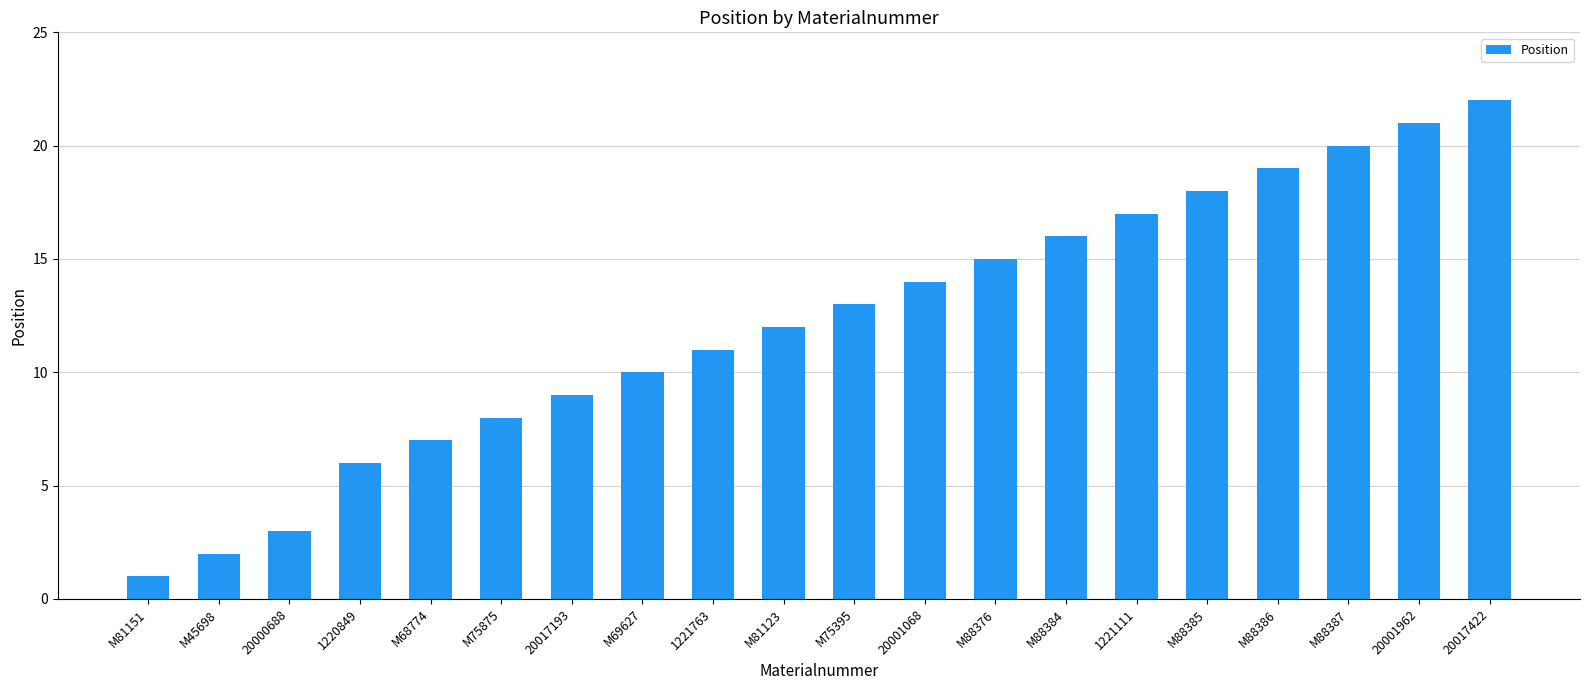

How many categories are shown in the chart?

20